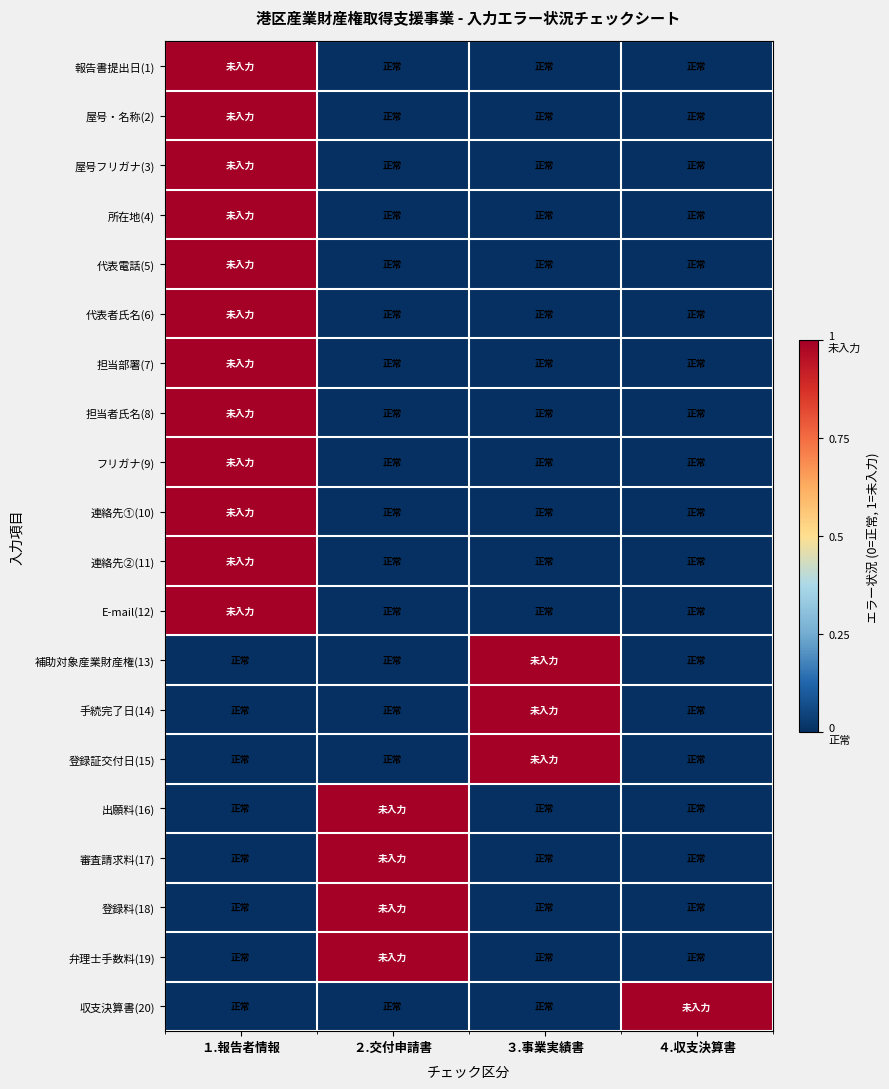

Which series has the widest spread of values?

報告書提出日(1)